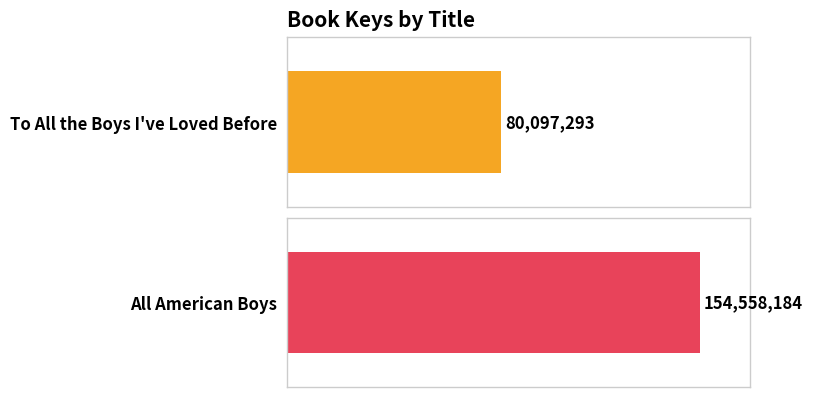

Does the chart contain stacked bars?

No